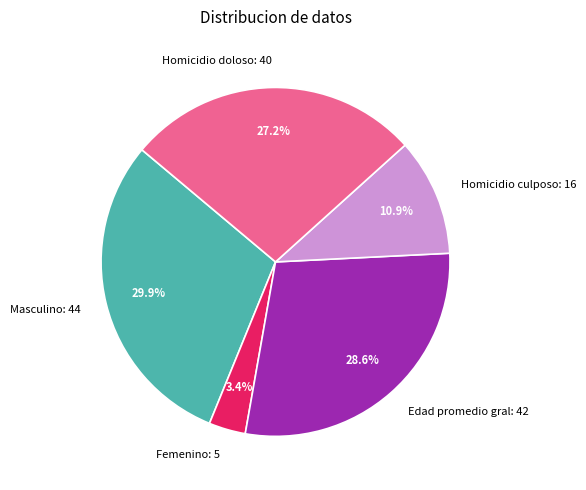

To the nearest percent, what percentage of the pie is Femenino?

3%